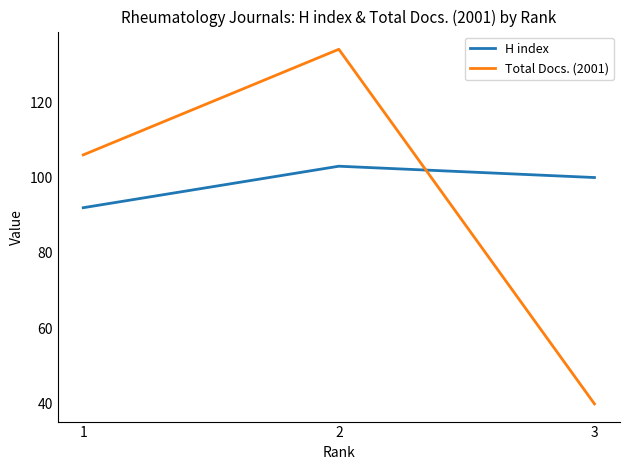

Count the number of categories in the chart.

3